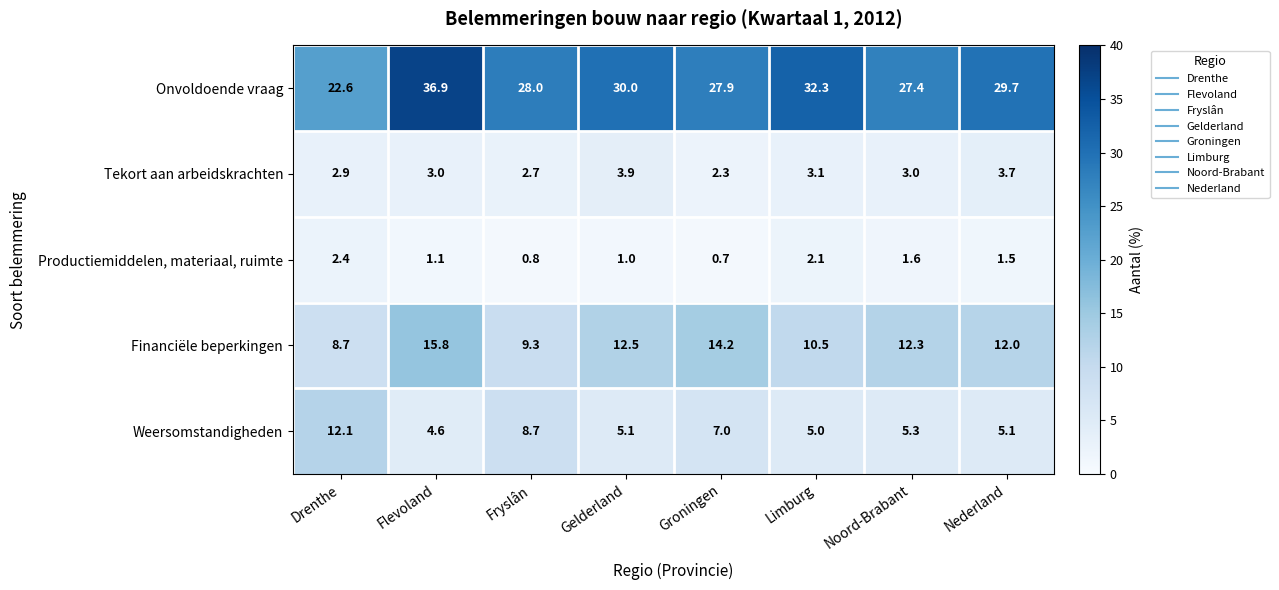

What value does the Financiële beperkingen series have at Noord-Brabant?

12.3